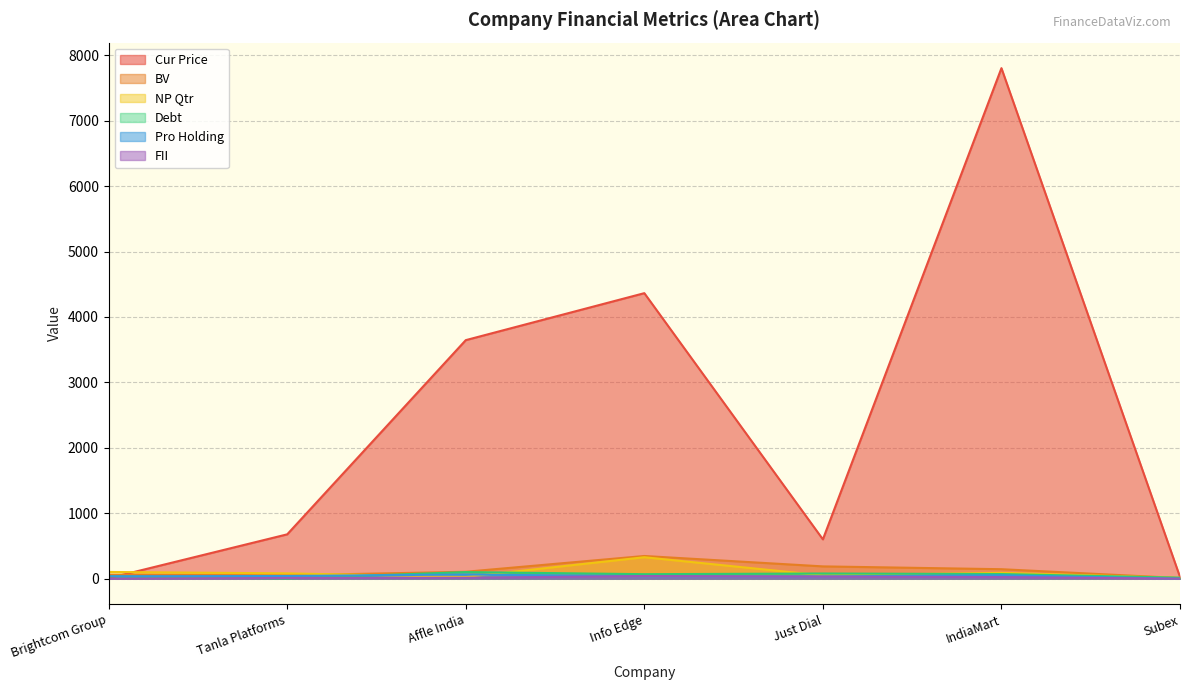

In Debt, how many points are lower than both neighbors (excluding endpoints)?

2